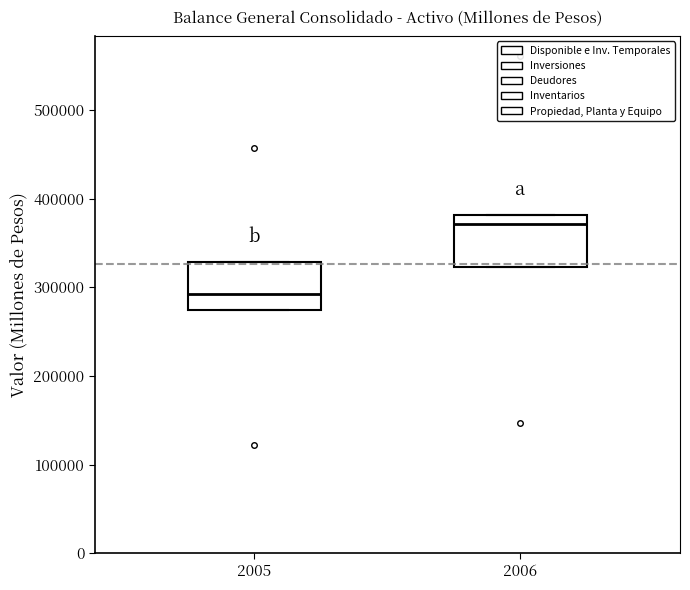

Where is the upper edge of the box at x = 2006 on the y-axis? The values are not printed on the chart, so give them approximately, as read against the axis.

380000